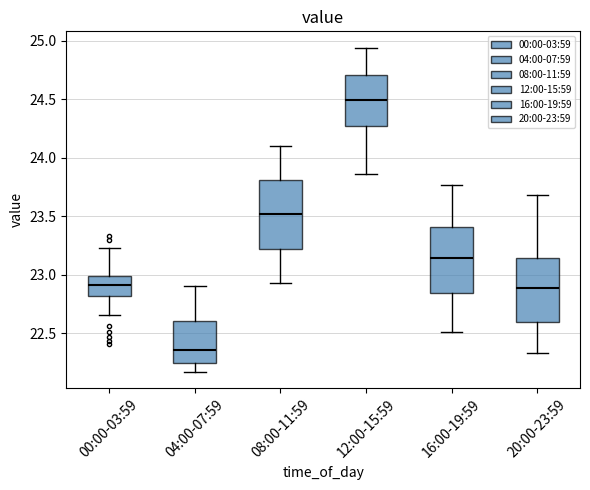

Where does the median line of the box for 04:00-07:59 sit on the y-axis? The values are not printed on the chart, so give them approximately, as read against the axis.

22.35